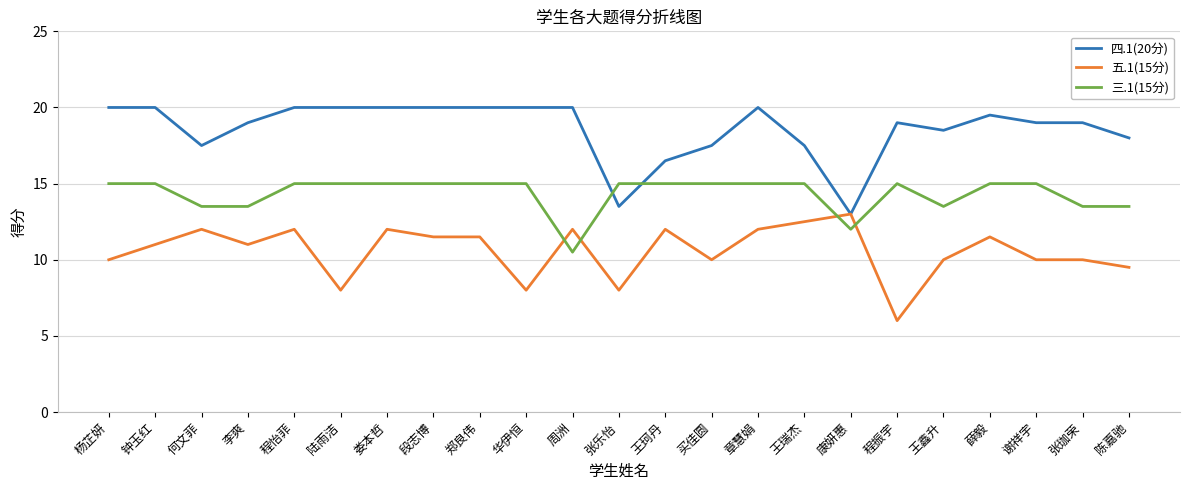

True or false: 四.1(20分) has more than 0 interior local peaks.

True